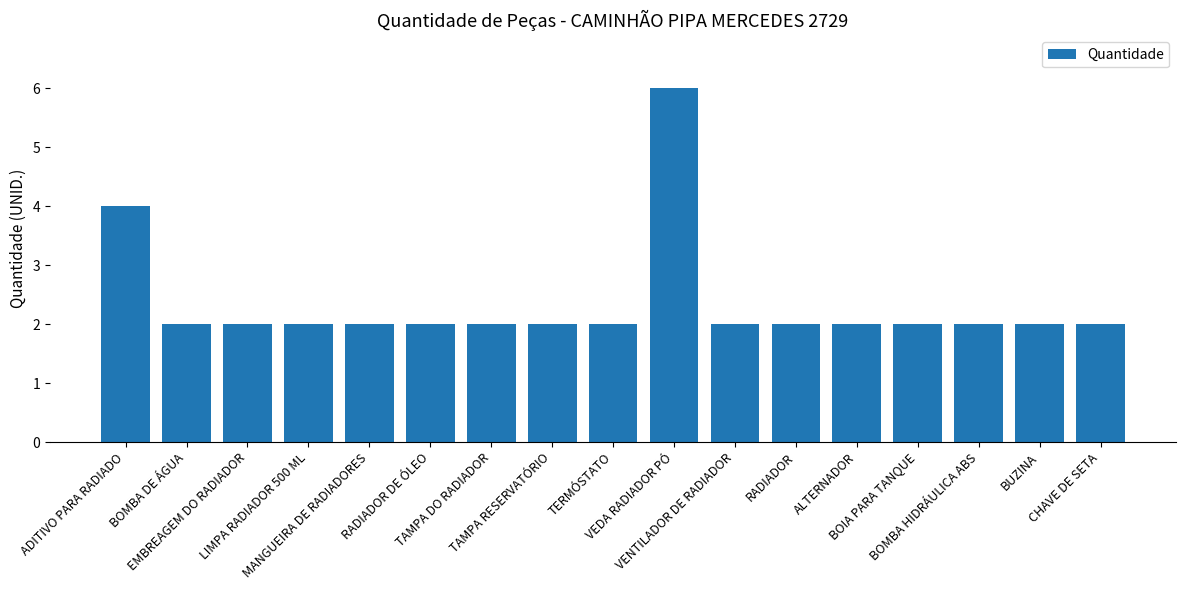

Does the chart contain any negative values?

No